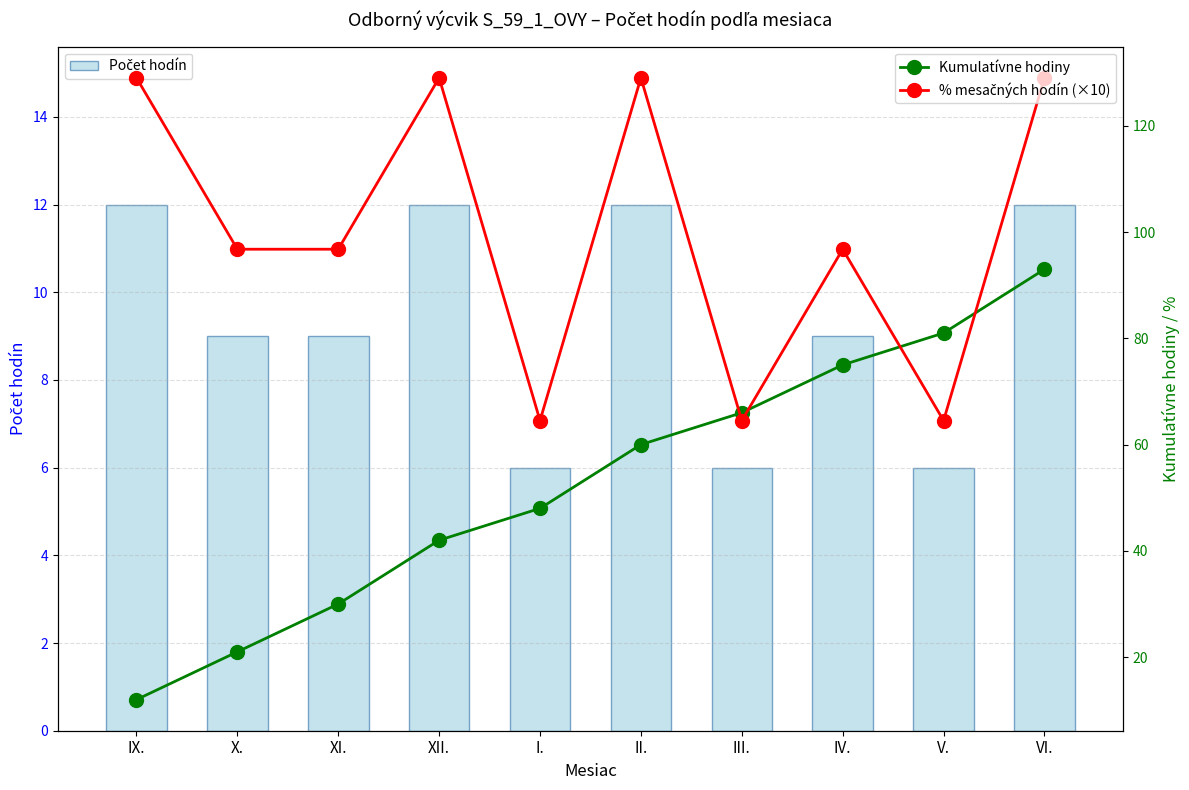

What is the difference between the maximum and second lowest values in the % mesačných hodín (×10) series?

64.5